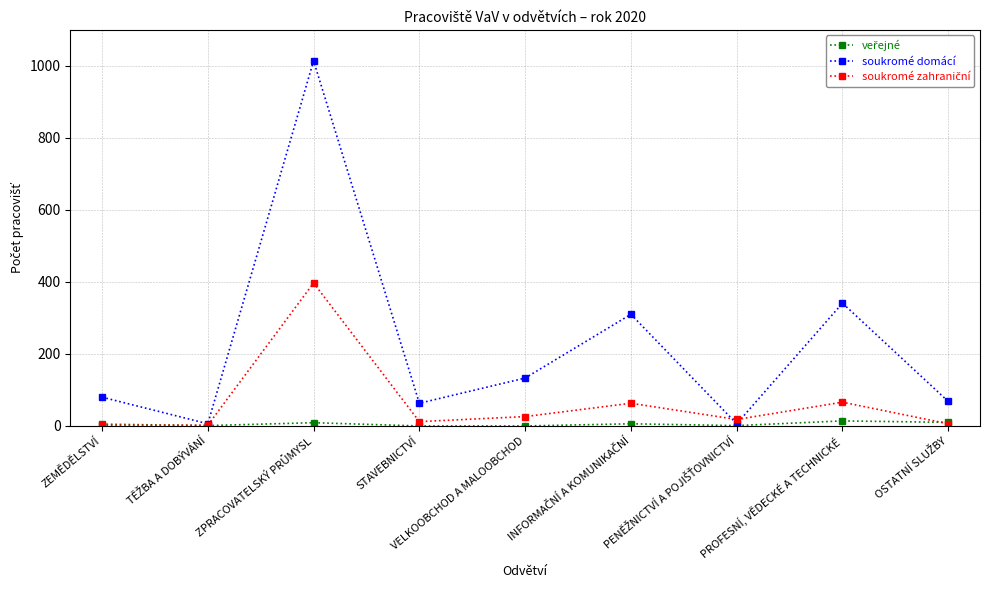

At how many categories does at least one series exceed 175?

3